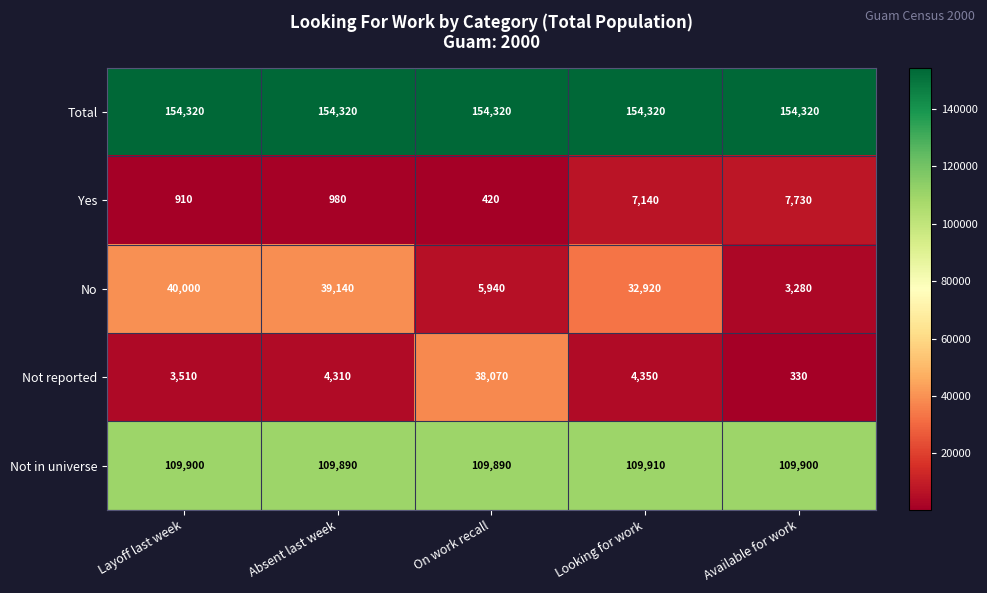

Which category has the highest value in the No series?

Layoff last week